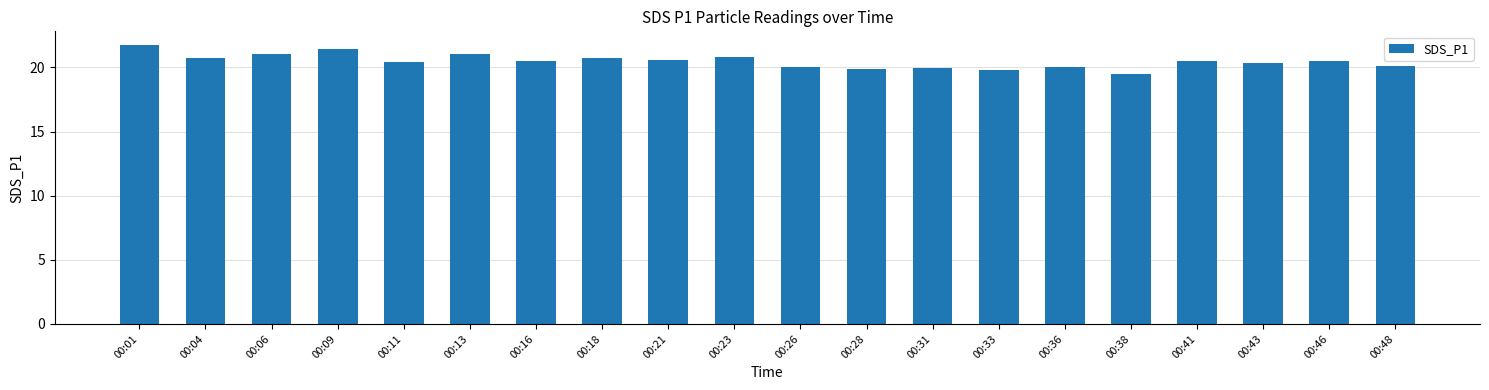

What is the value of the 16th bar from the left?

19.5